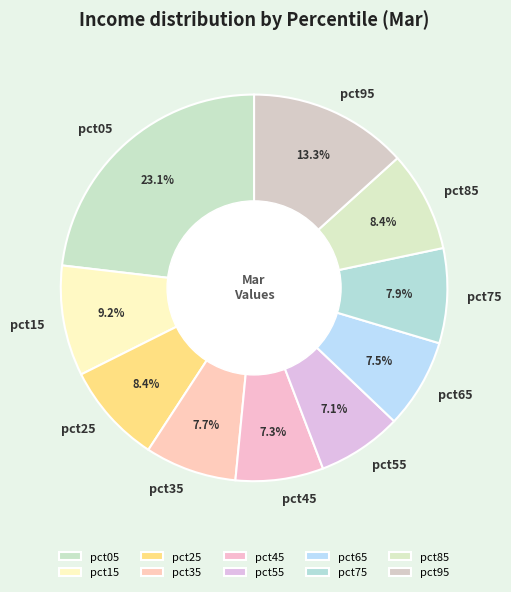

Is there a majority slice in this chart?

No